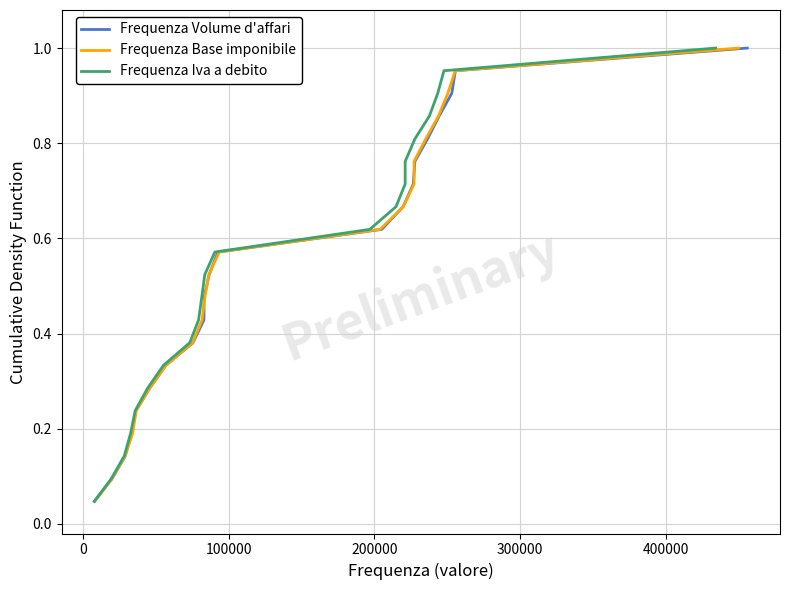

What is the difference between the second highest and second lowest values in the Frequenza Base imponibile series?

0.9